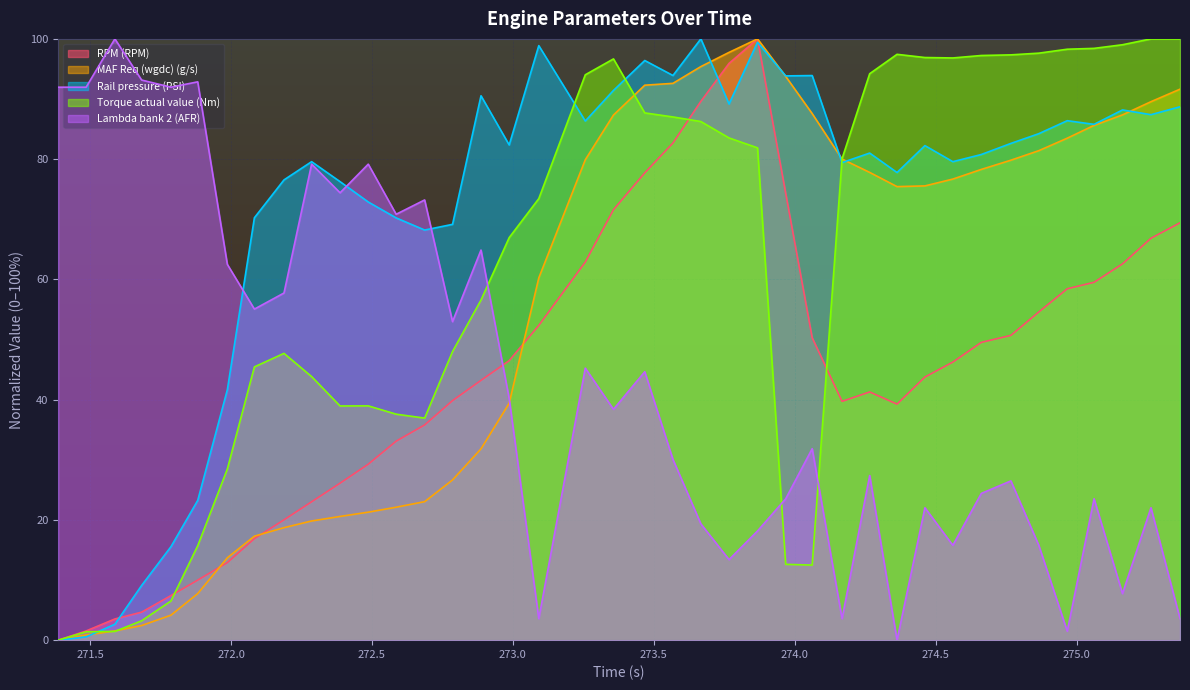

What is the sum of all MAF Req (wgdc) (g/s) values?

2220.6